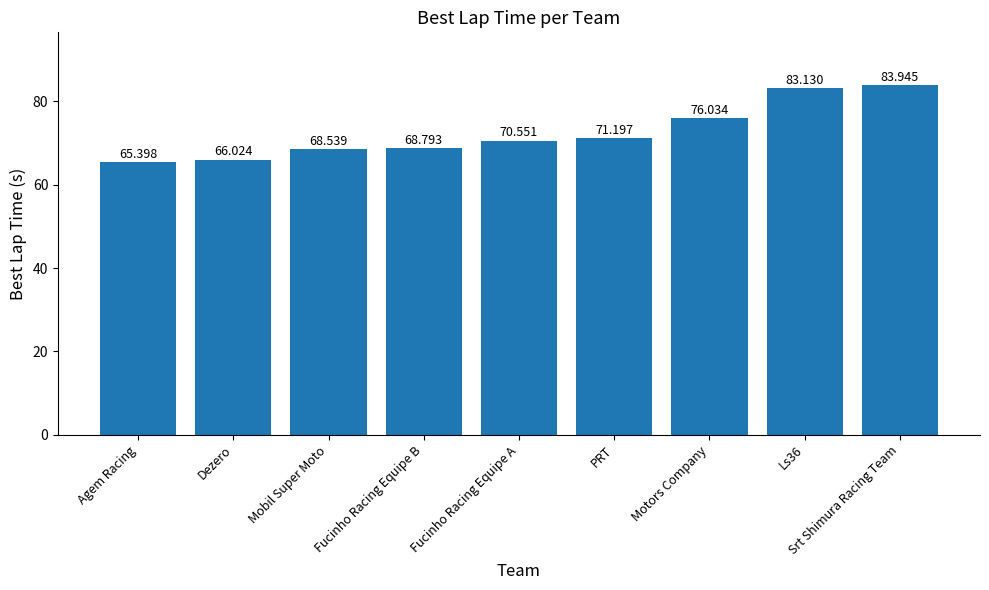

What is the label of the 9th bar from the right?

Agem Racing